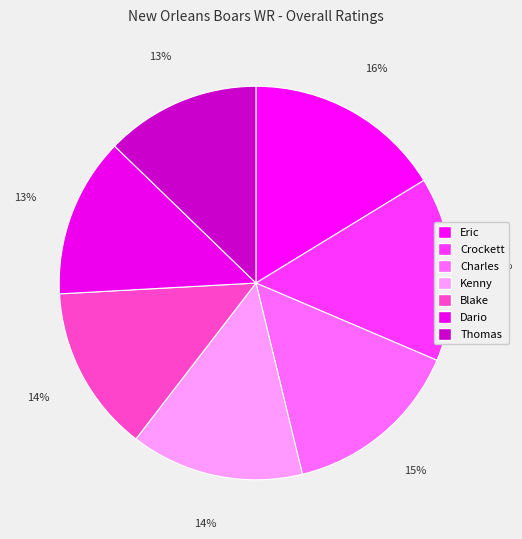

How much of the chart is everything except Blake?

86.3%